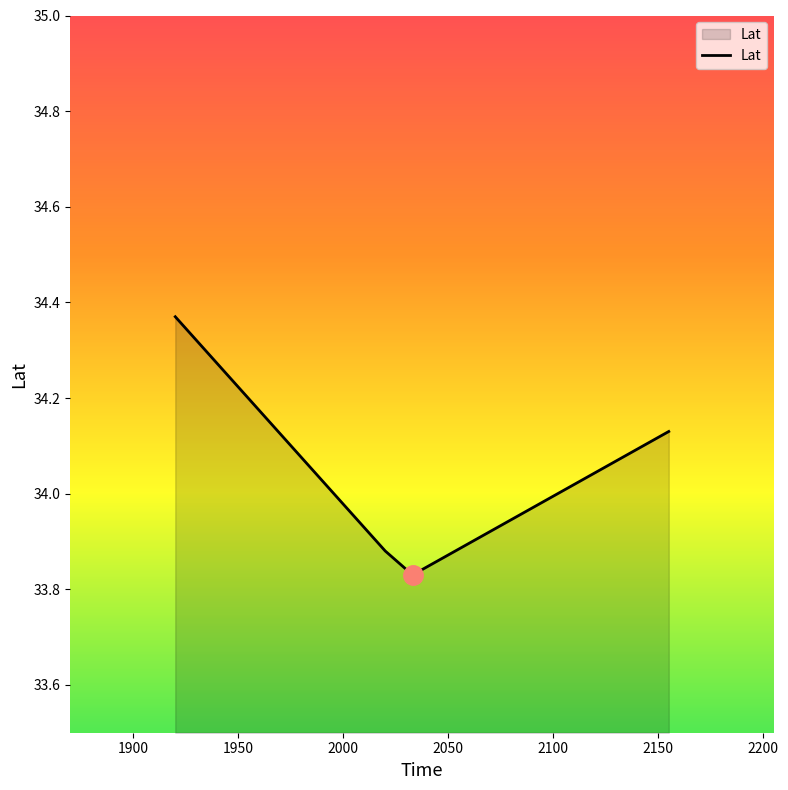

How many interior local valleys (lower than both neighbors) does the data have?

1